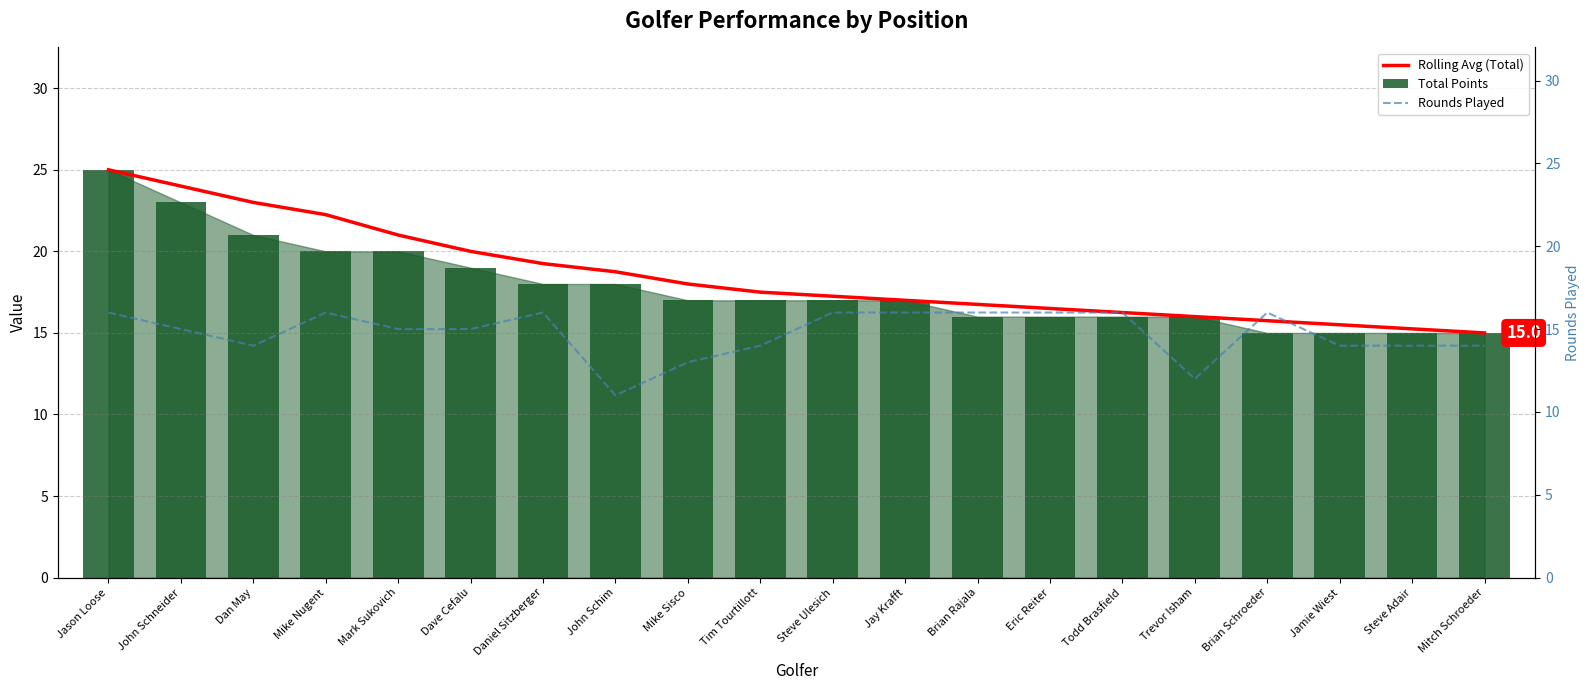

What are all the series names shown in the legend?

Rolling Avg (Total), Total Points, Rounds Played